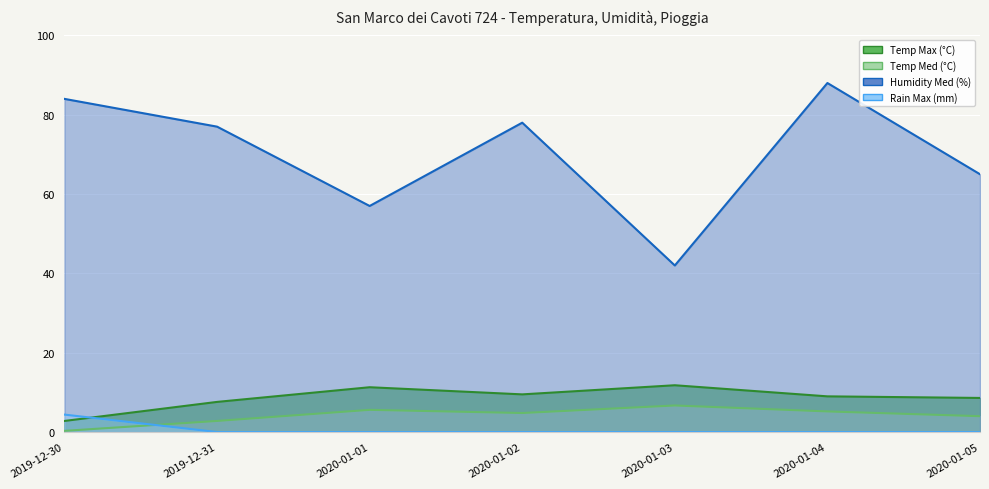

What is the approximate value of Temp Med (°C) at 2020-01-05?

4.0